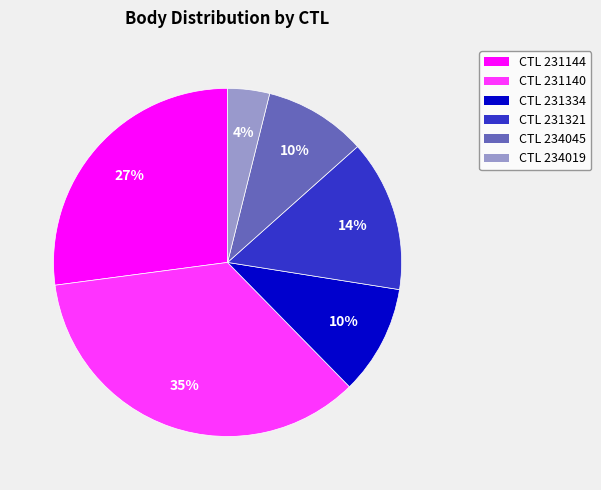

To the nearest percent, what percentage of the pie is CTL 234045?

10%